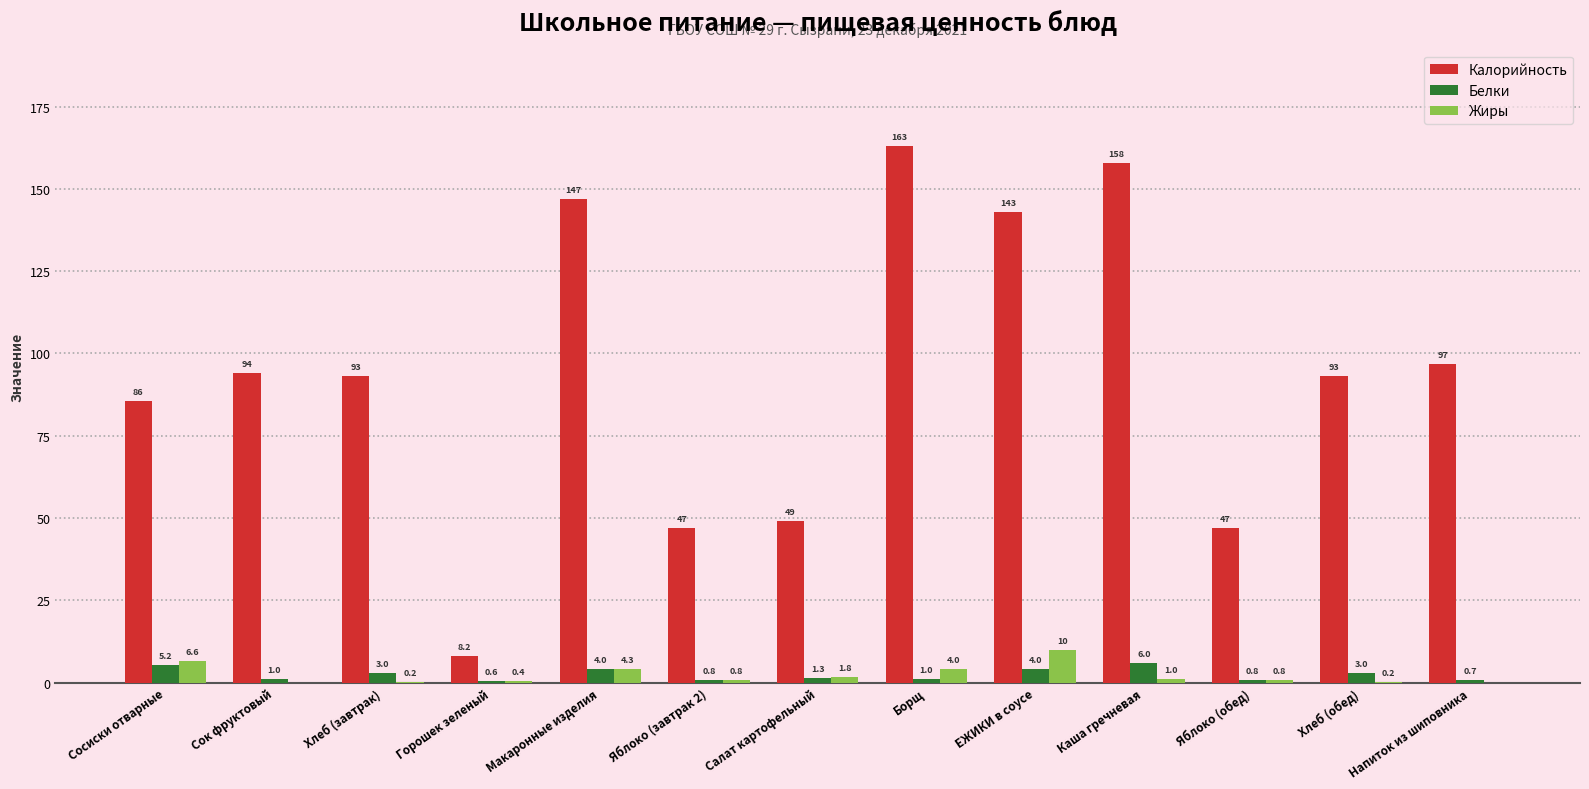

Which series has the largest range (max minus min)?

Калорийность